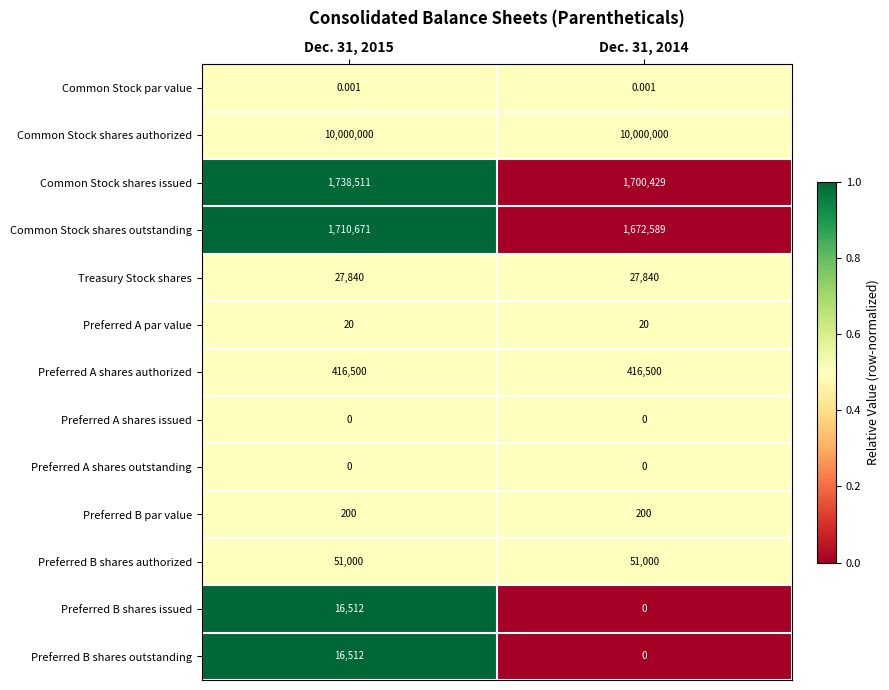

At how many categories does at least one series exceed 0?

2